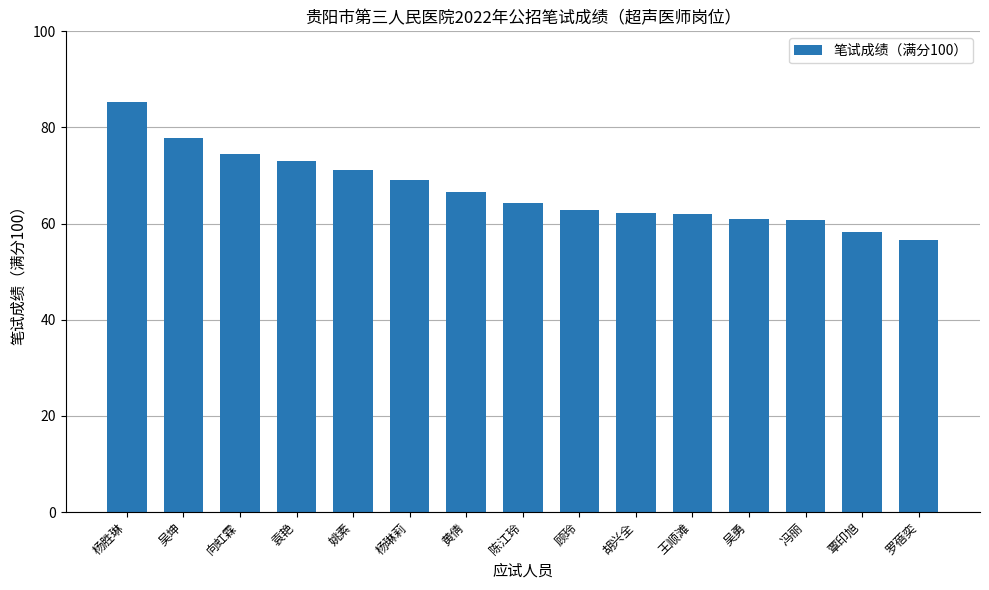

What is the maximum value shown in the chart?

85.3